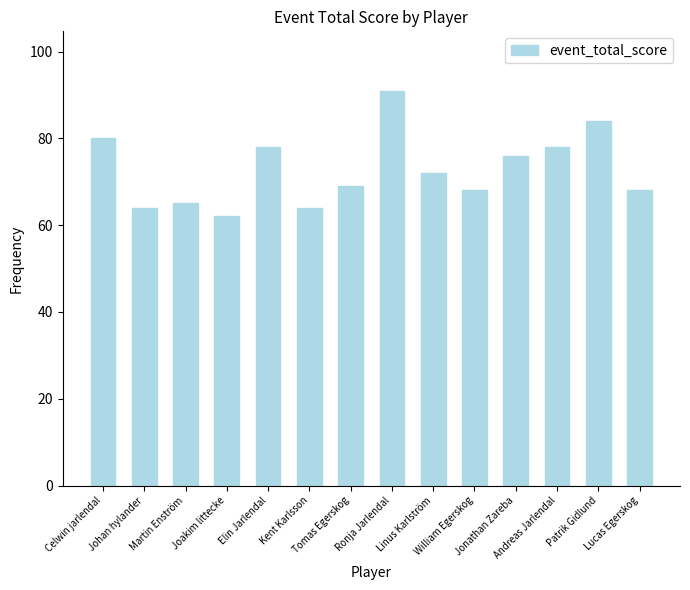

Count the number of categories in the chart.

14